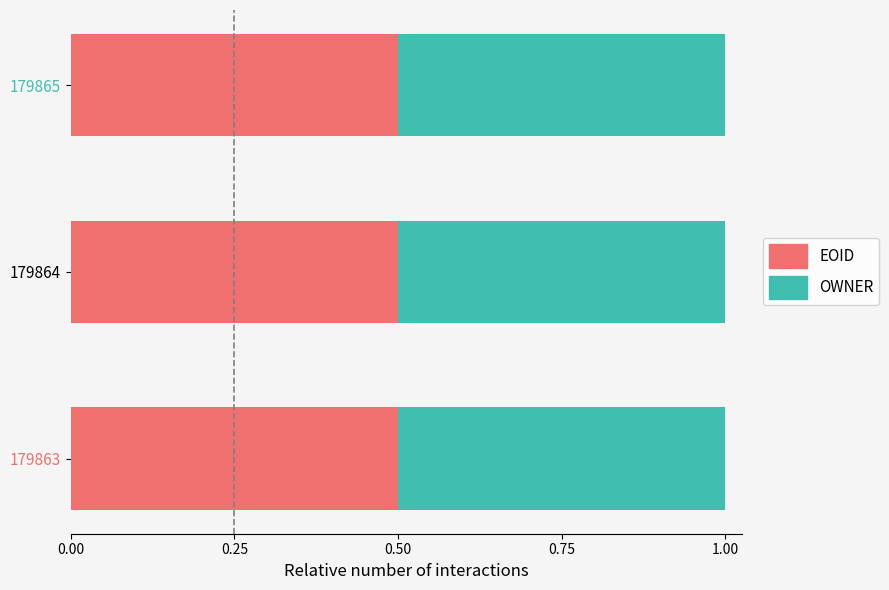

What are all the series names shown in the legend?

EOID, OWNER